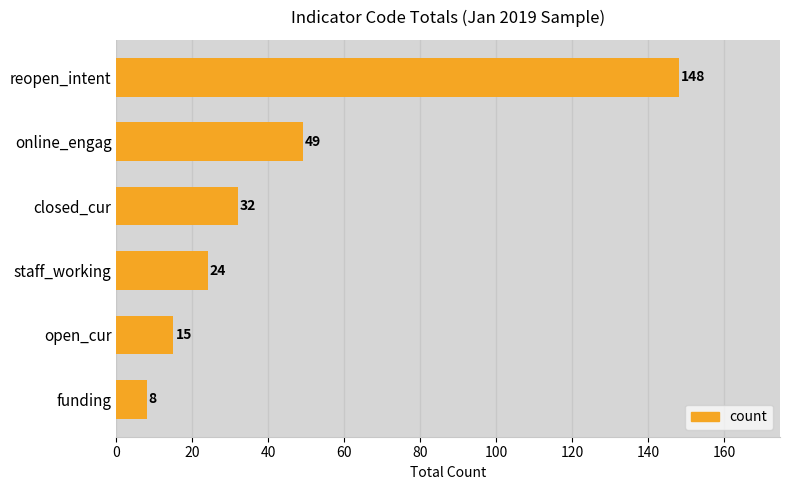

How many values are below 32?

3